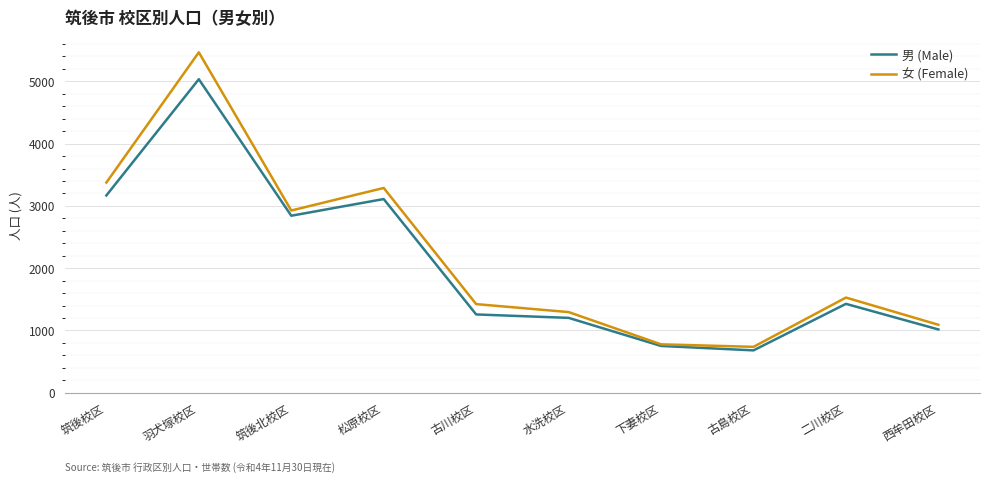

At which label does 女 (Female) first exceed 1528?

筑後校区